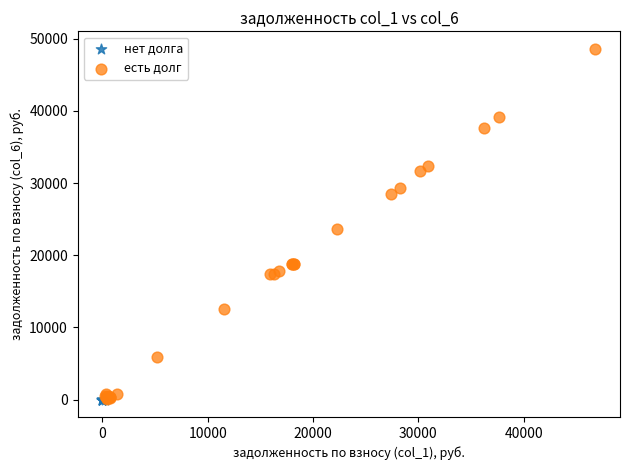

Which series reaches the maximum Y coordinate?

есть долг